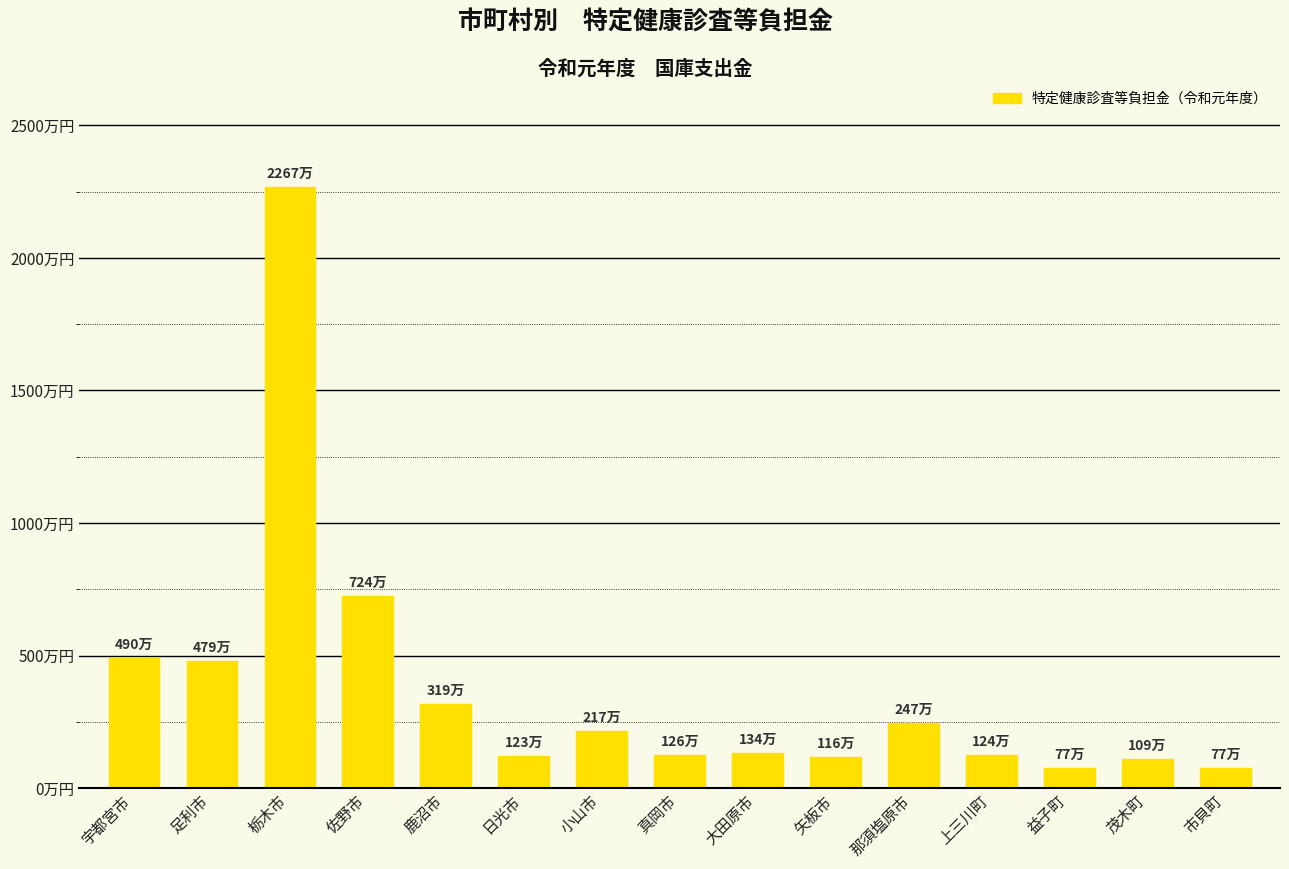

Are the bars horizontal?

No